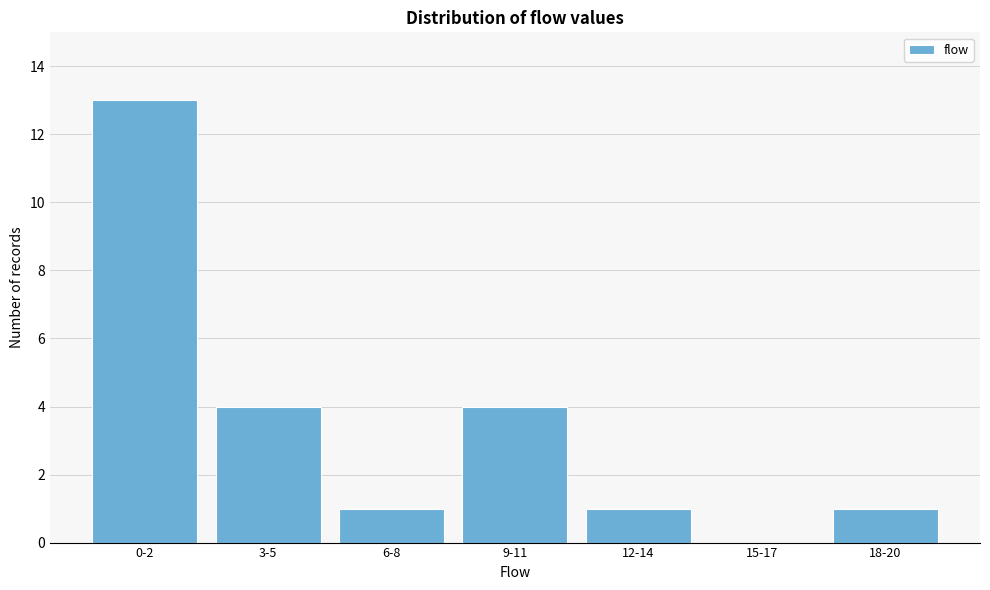

Reading left to right, list all the values displayed in this chart.

0-2=13	3-5=4	6-8=1	9-11=4	12-14=1	15-17=0	18-20=1